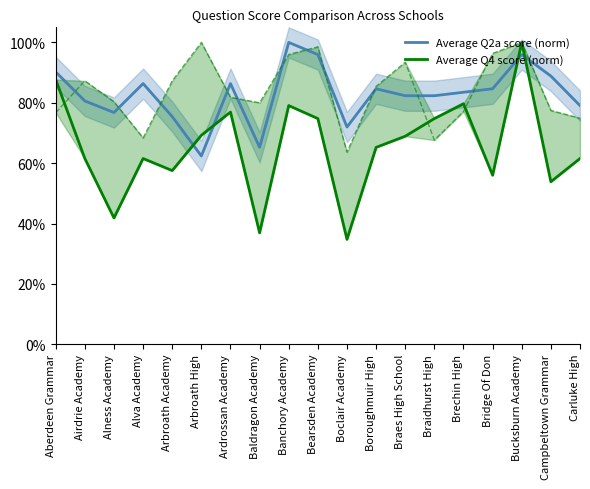

What position from the right is Bearsden Academy?

10